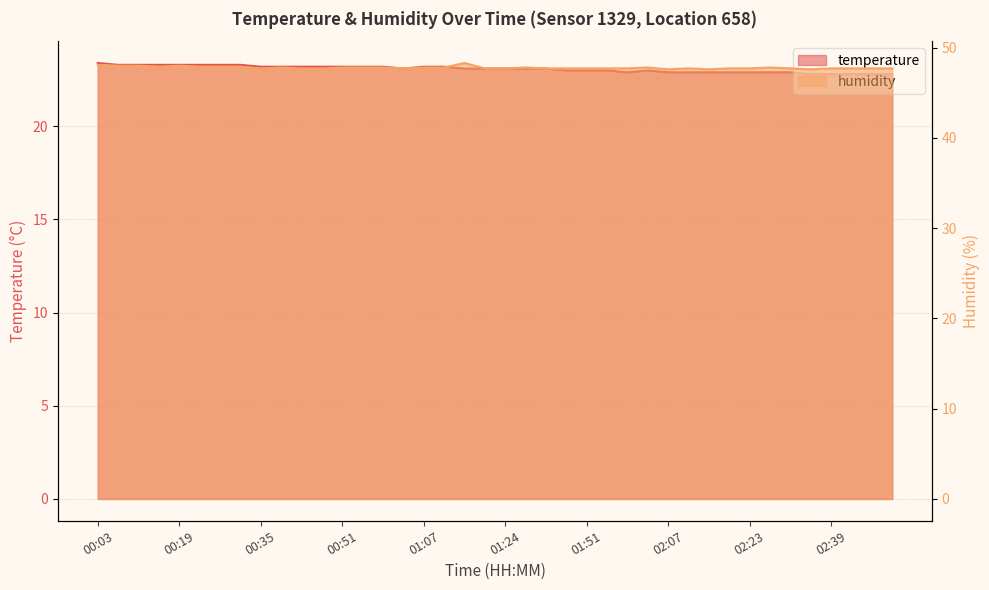

What is the difference between the maximum and minimum values in the temperature series?

0.6